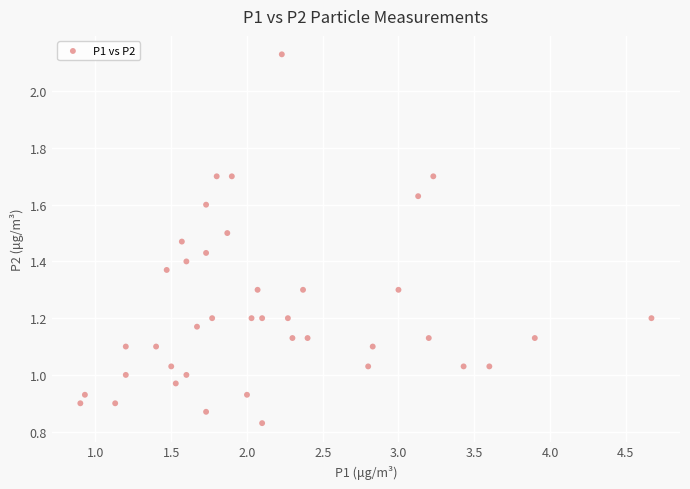

What is the range of X values (max minus min)?

3.8